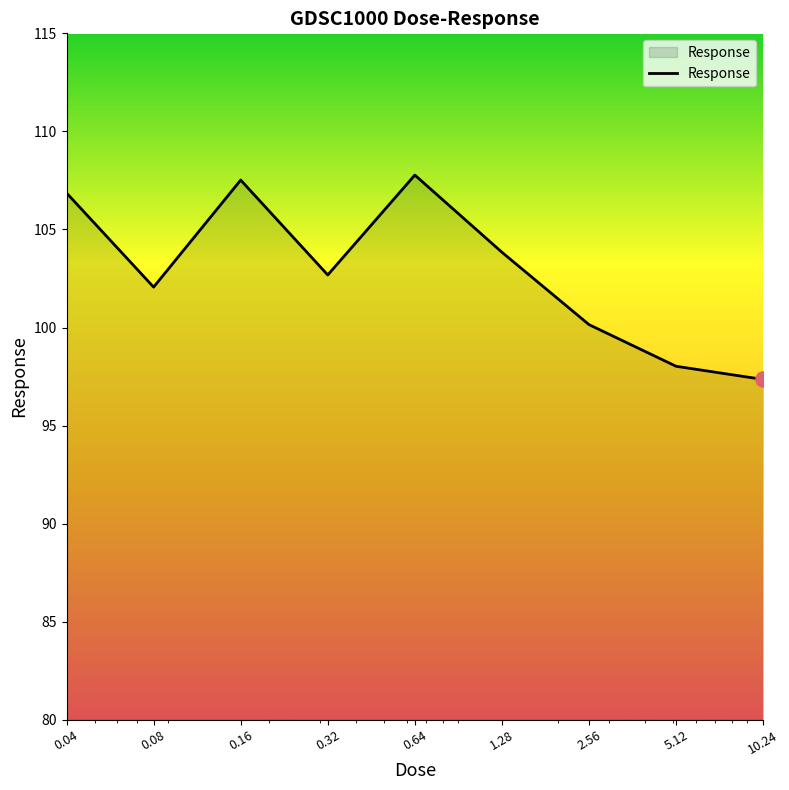

What is the greatest value displayed?

107.8